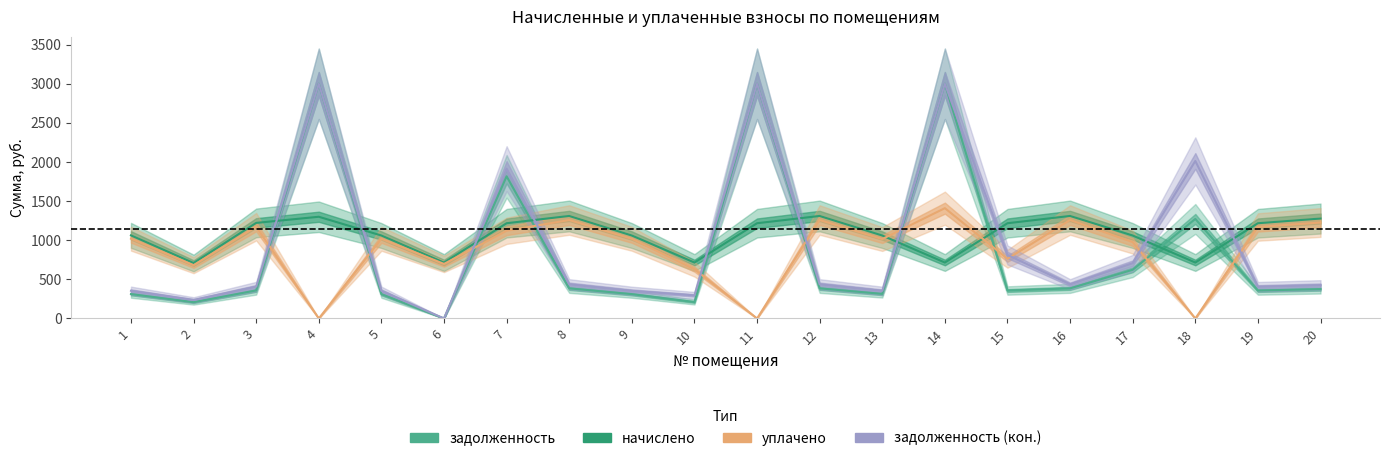

List the labels in order of уплачено value, largest first.

14, 8, 12, 16, 20, 3, 19, 7, 1, 5, 9, 13, 17, 15, 6, 2, 10, 4, 11, 18